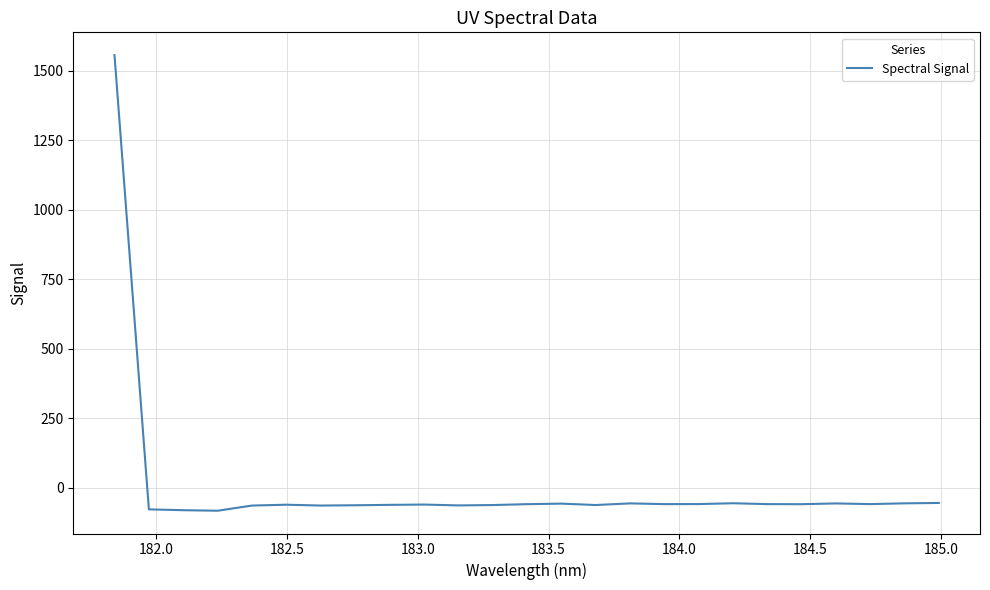

Does the chart have visible grid lines?

Yes